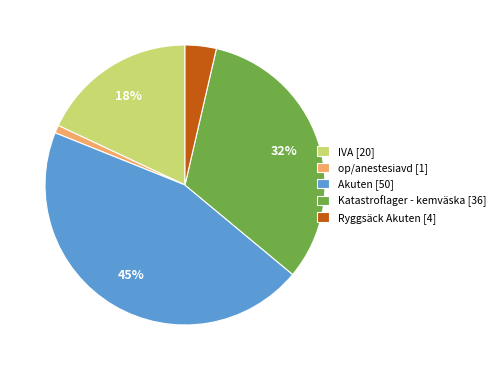

Is IVA [20] the majority of the pie?

No